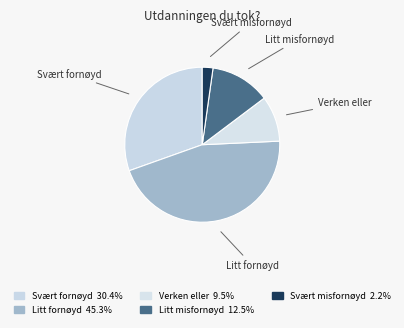

How many slices are in this pie chart?

5